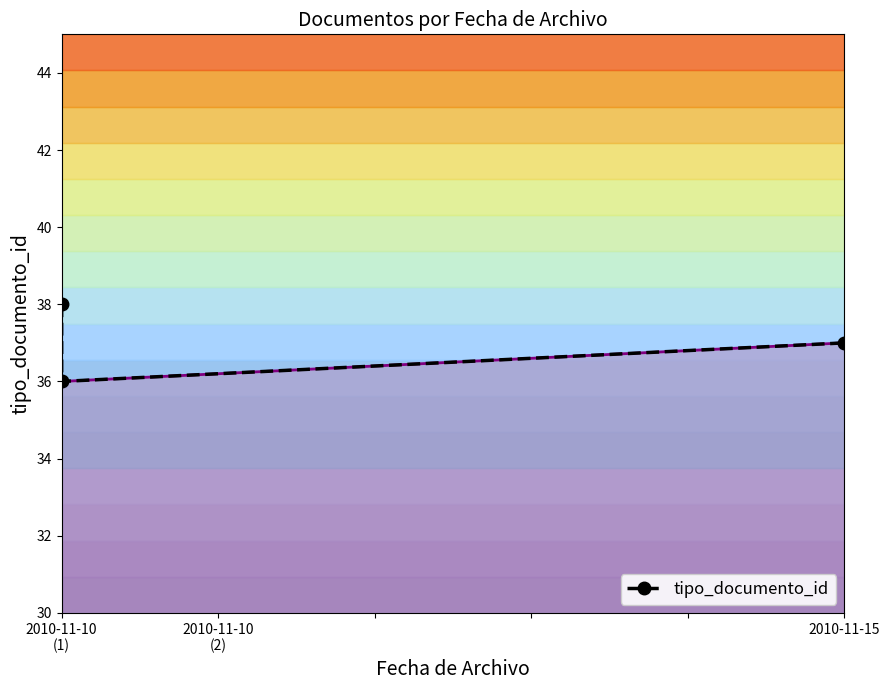

Is this an area chart (filled region under the line)?

No